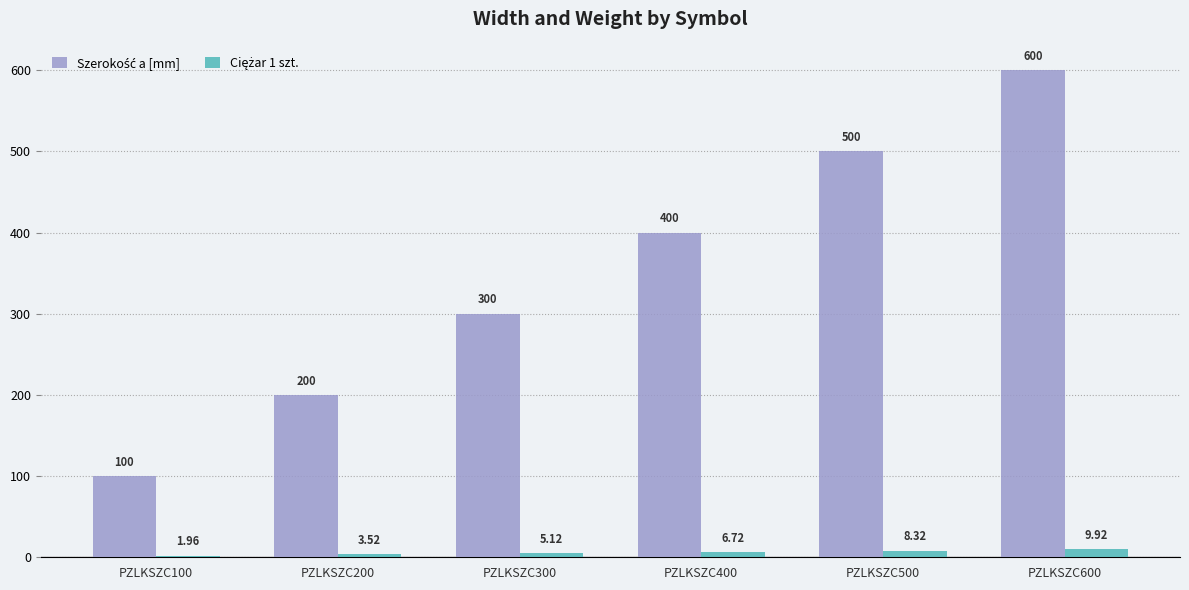

At which category is the sum across all series the highest?

PZLKSZC600